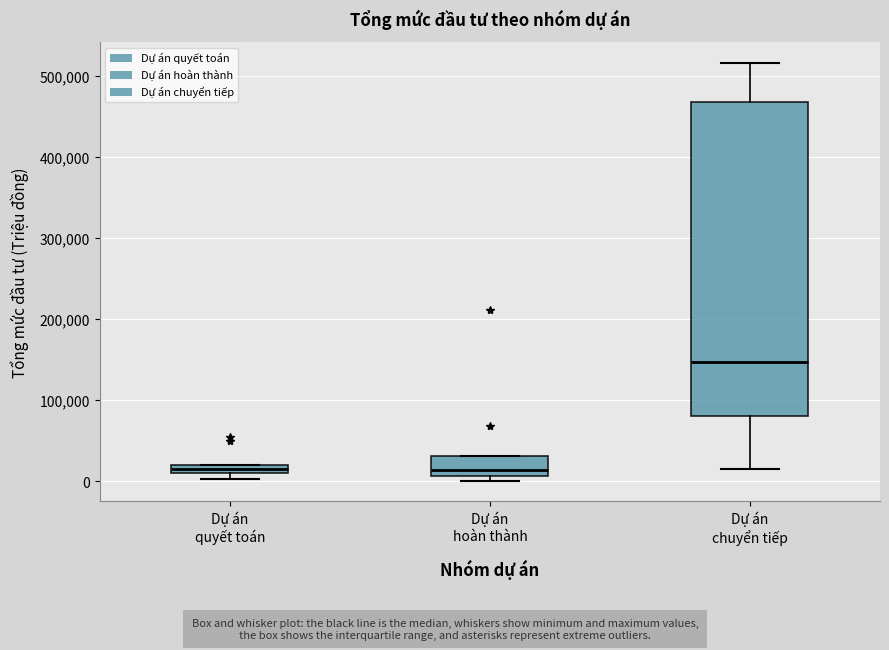

Comparing the boxes themselves (not the whiskers), which one is the tallest?

Dự án chuyển tiếp